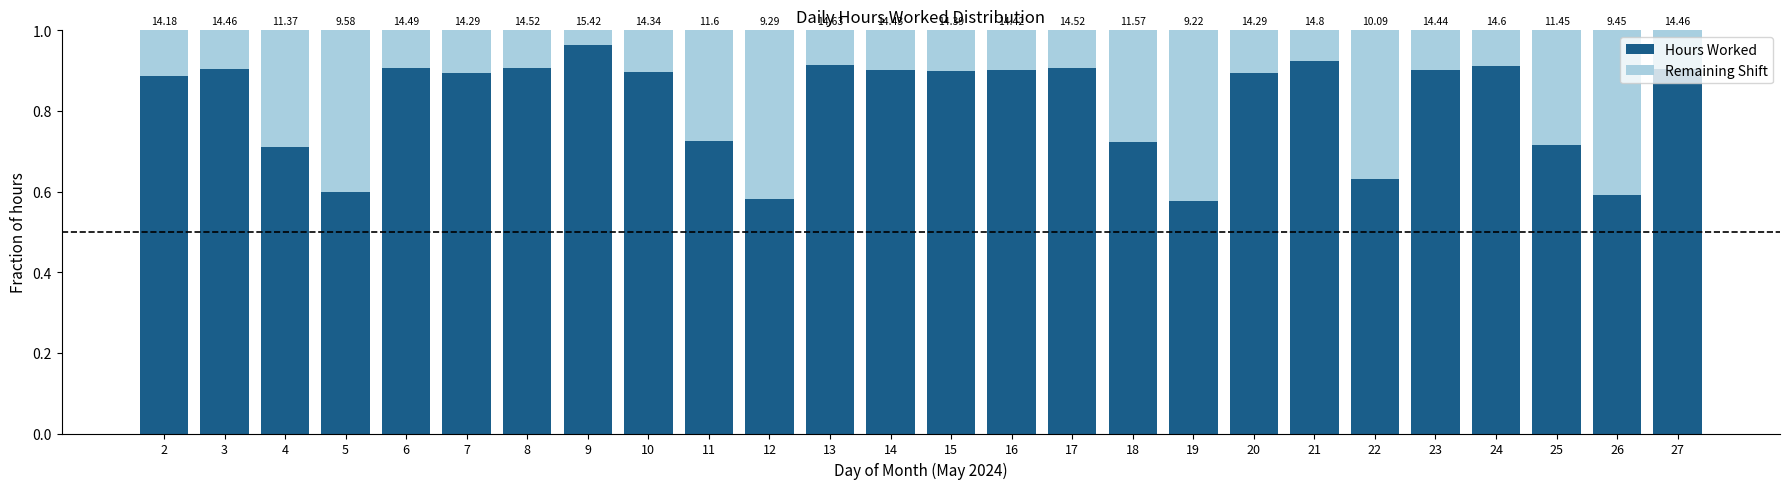

Which series changed the most between 11 and 23?

Hours Worked